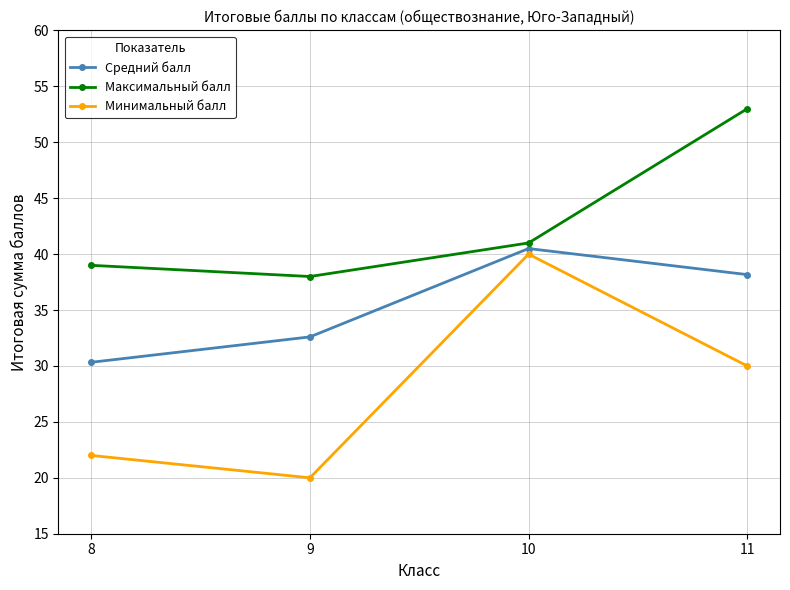

Read the Минимальный балл value at 11.

30.0